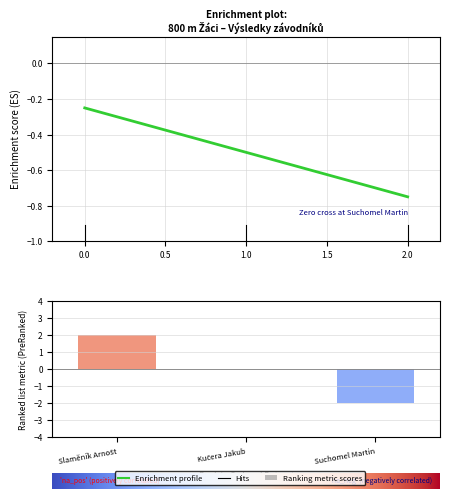

Does the chart contain any negative values?

Yes